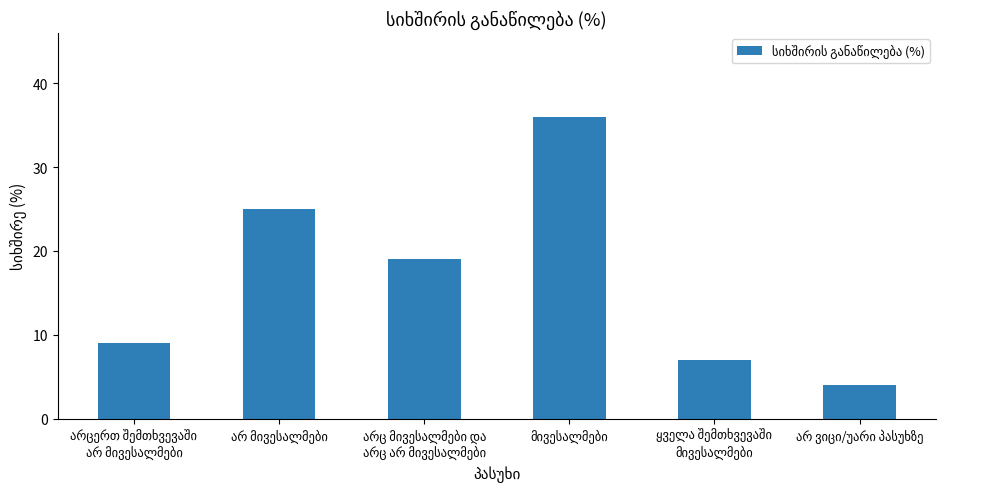

Reading left to right, transcribe all the data shown in this chart.

9	25	19	36	7	4